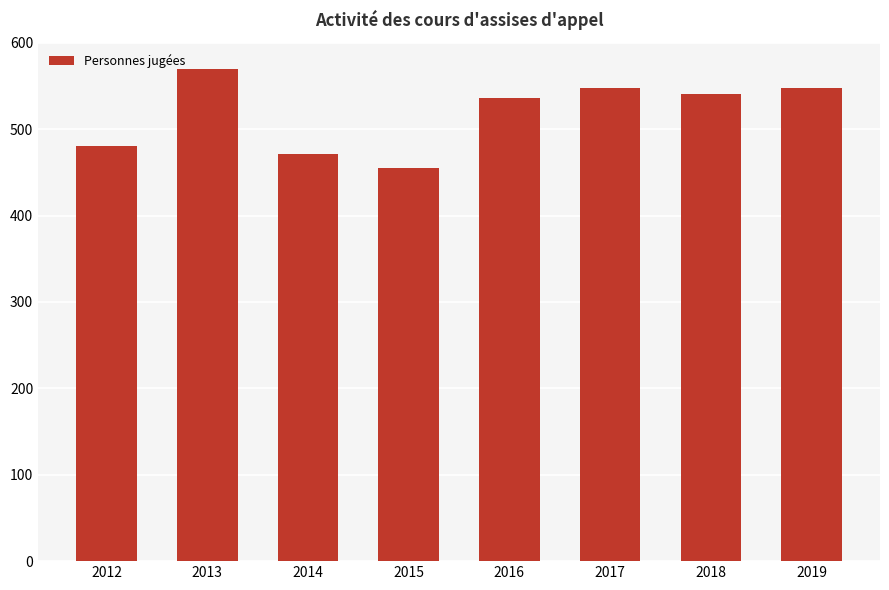

Which label corresponds to the smallest value in the chart?

2015